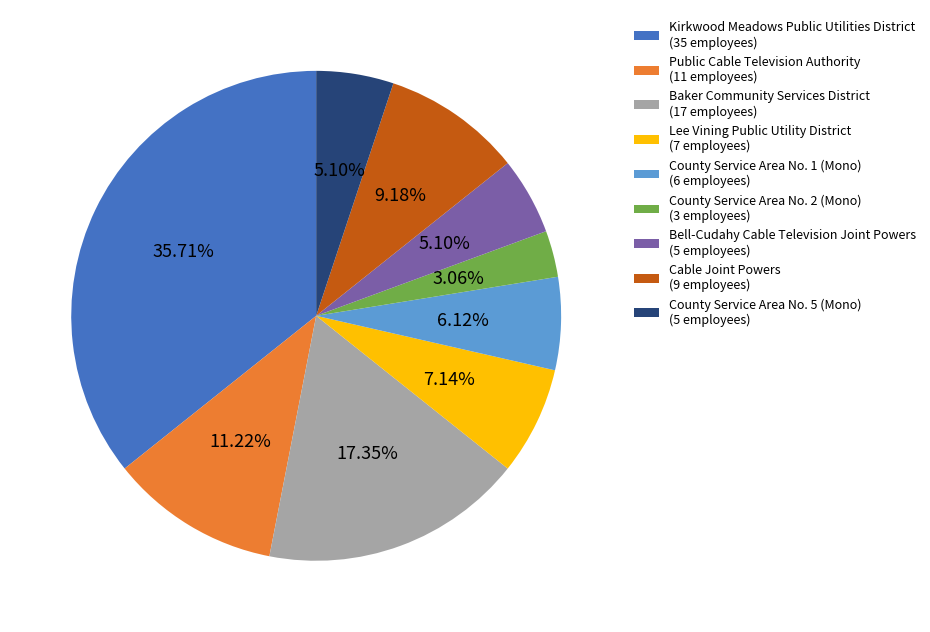

To the nearest percent, what is the average slice percentage?

11%